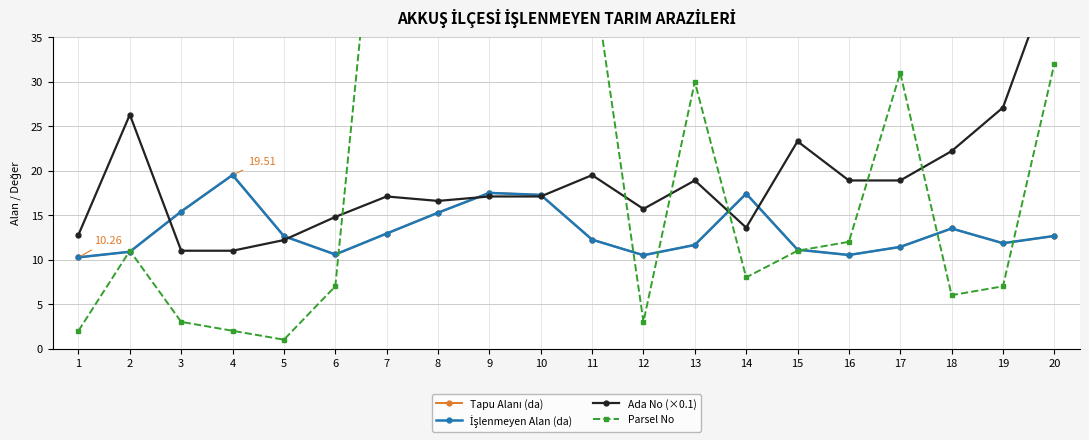

At how many categories does at least one series exceed 7?

20